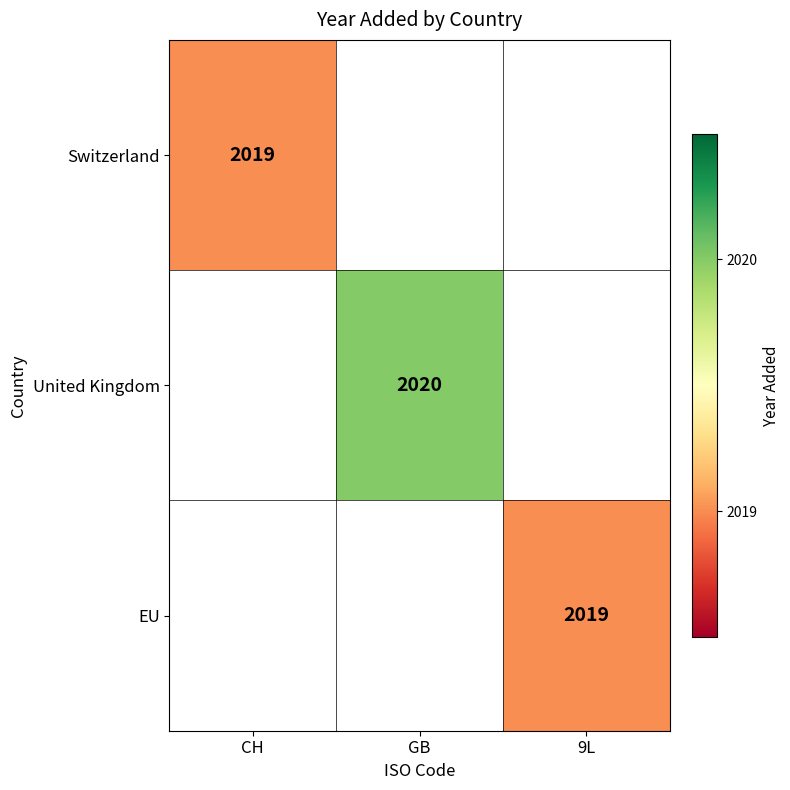

The Switzerland series shows 990 at CH. True or false?

False